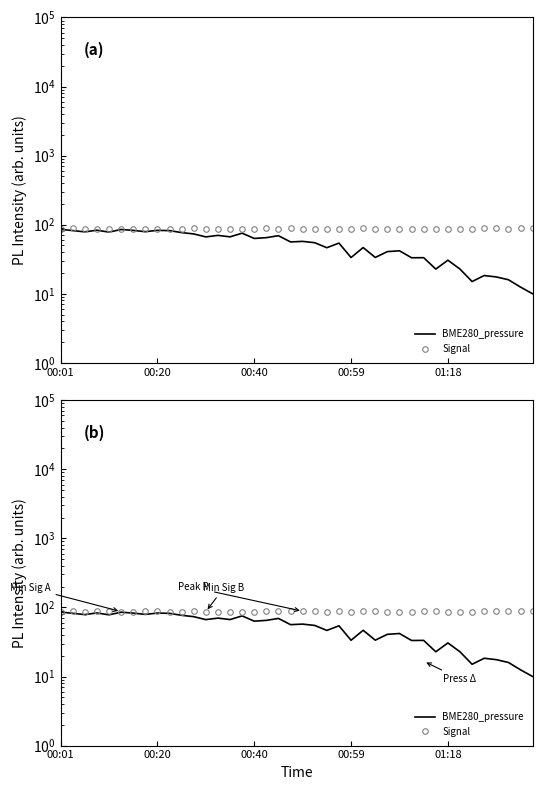

Is the value of Signal at 16 greater than the value of BME280_pressure at 22?

Yes